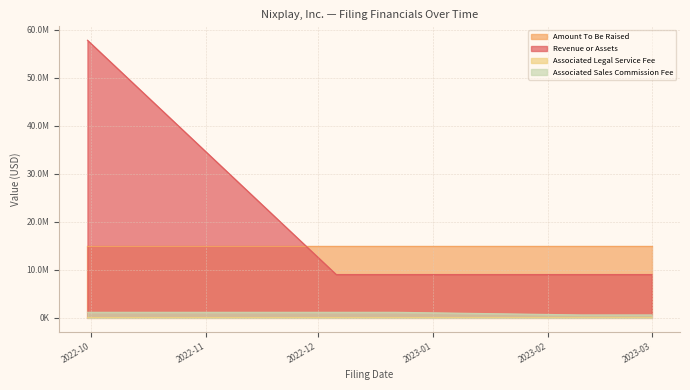

Where is Associated Legal Service Fee nearest to the value 65000?

2022-09-30